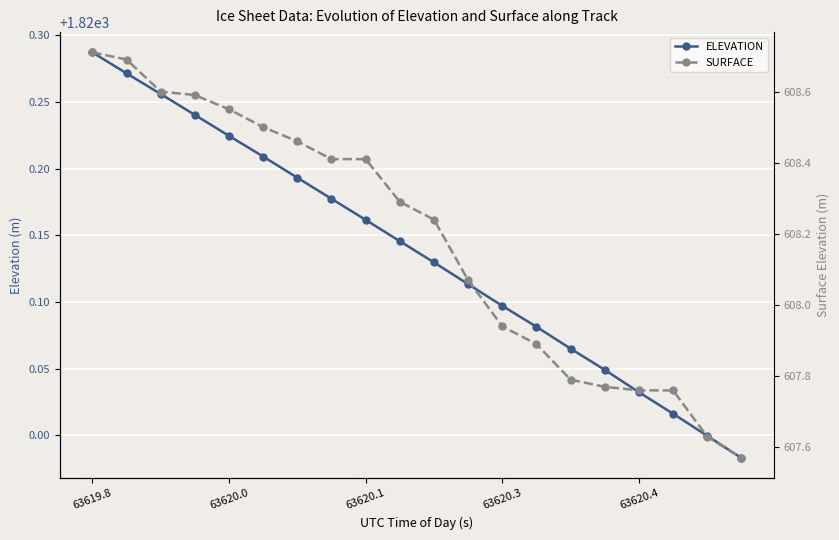

Read the SURFACE value at 9.

608.3